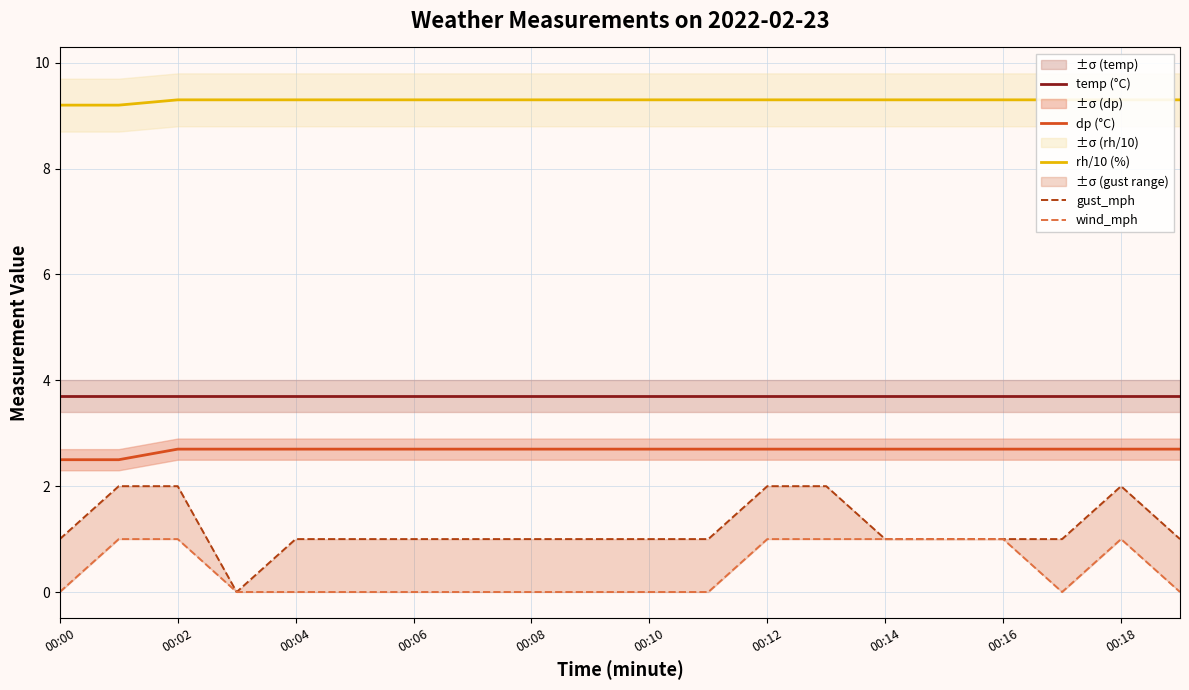

The dp (°C) series shows 2.7 at 00:04. True or false?

True